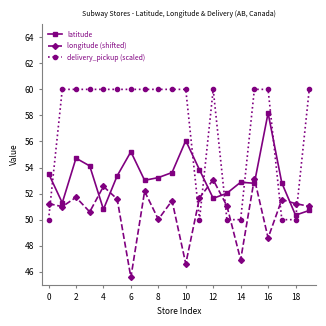

What is the difference between the maximum and minimum values in the latitude series?

7.8